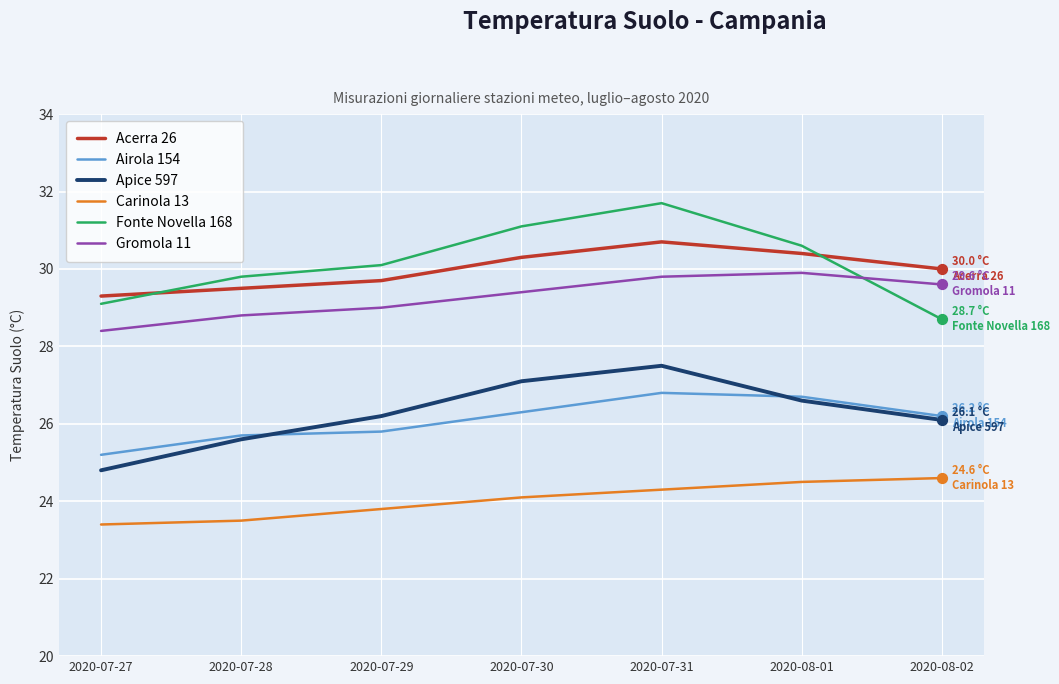

What is the total value across all series at 2020-07-29?

164.6